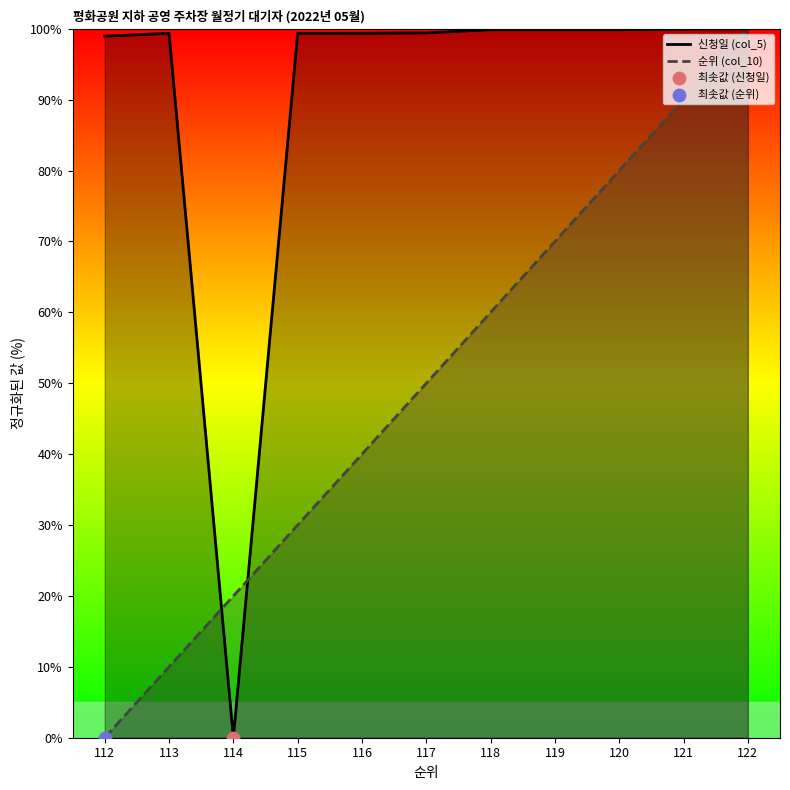

Which series reaches the minimum Y coordinate?

신청일 (col_5)